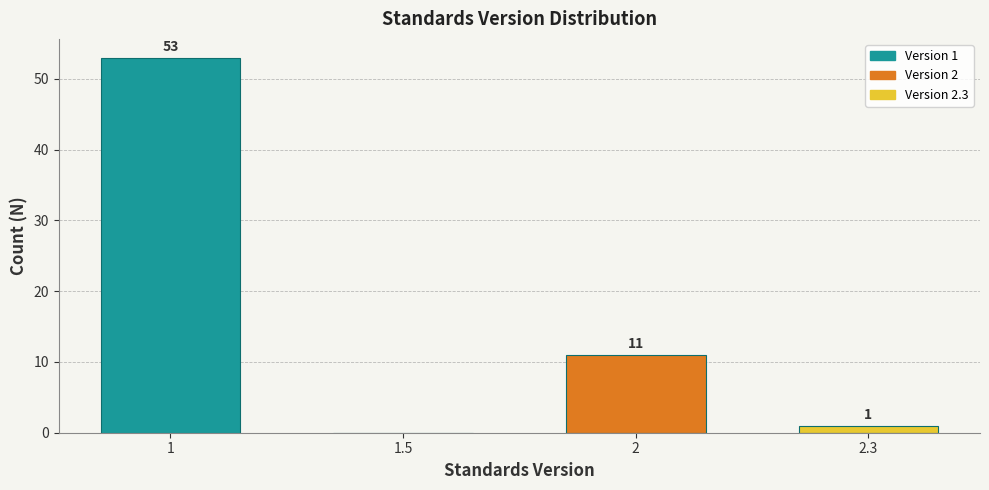

Reading left to right, list all the values displayed in this chart.

1=53	1.5=0	2=11	2.3=1